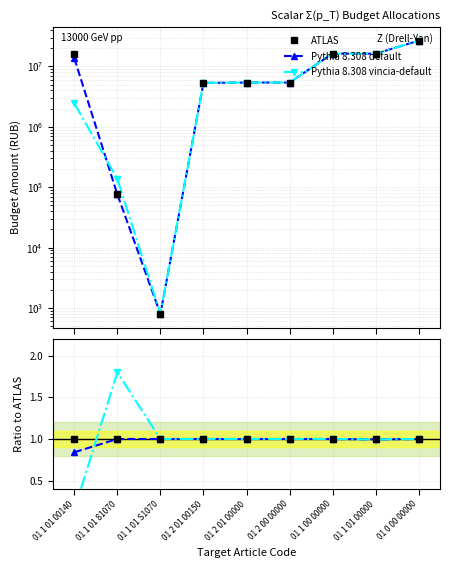

What is the total value across all series at 01 2 01 00000?

3.0